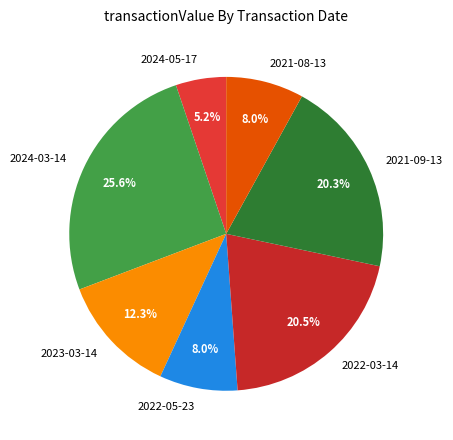

Is 2021-08-13 the majority of the pie?

No